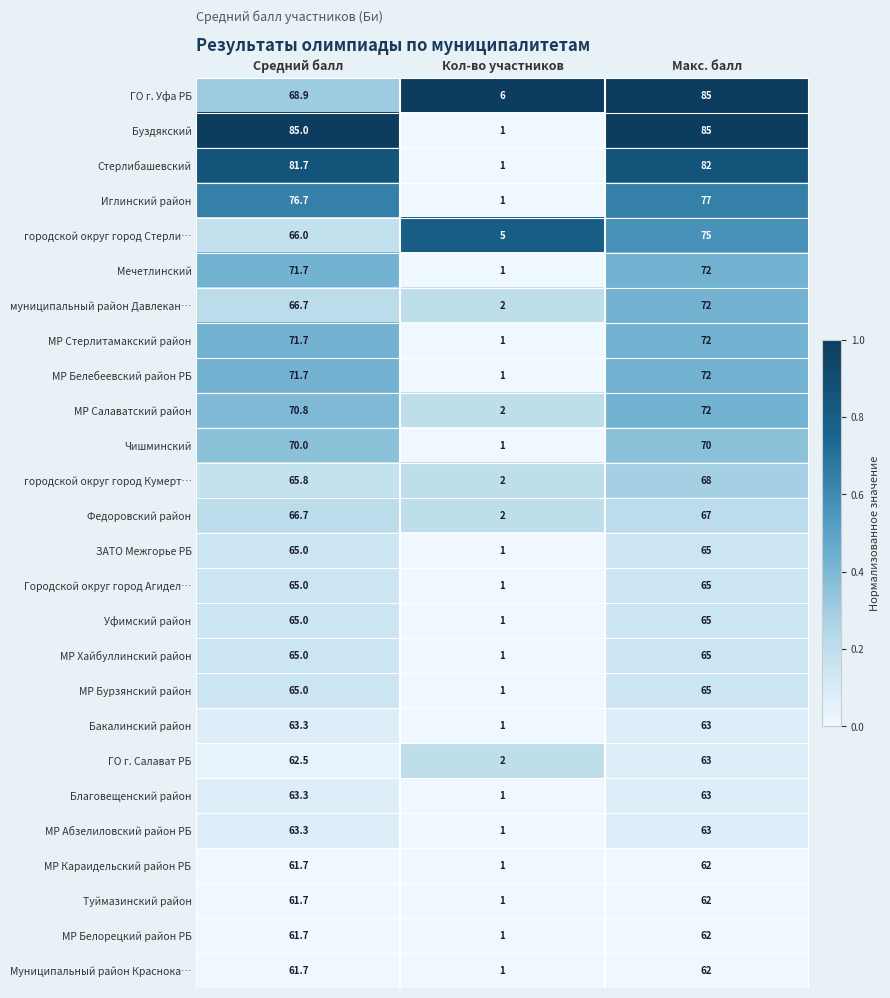

How many distinct data groups are displayed?

26